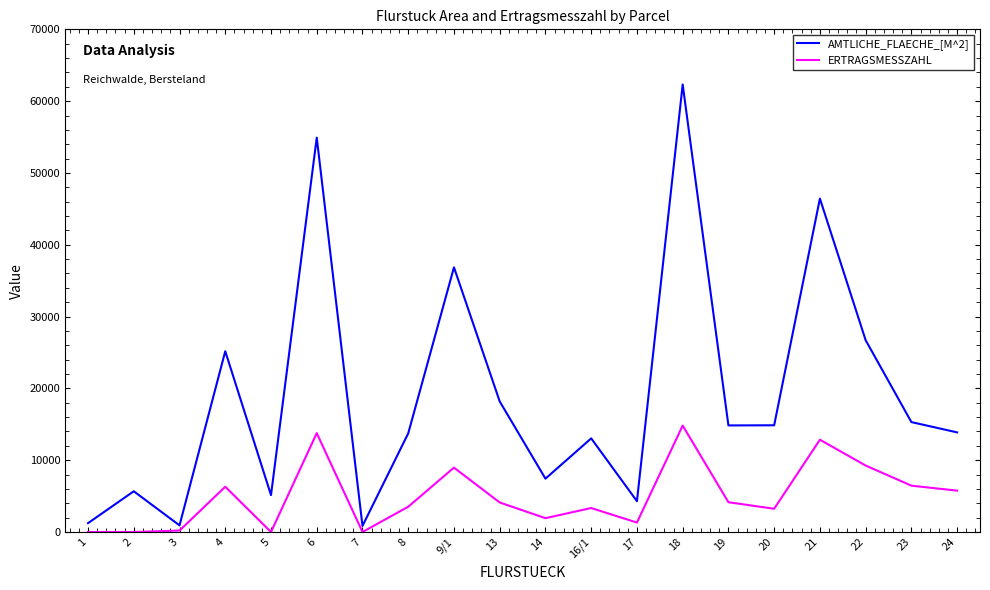

True or false: AMTLICHE_FLAECHE_[M^2] has a value of 13871 at 24.

True